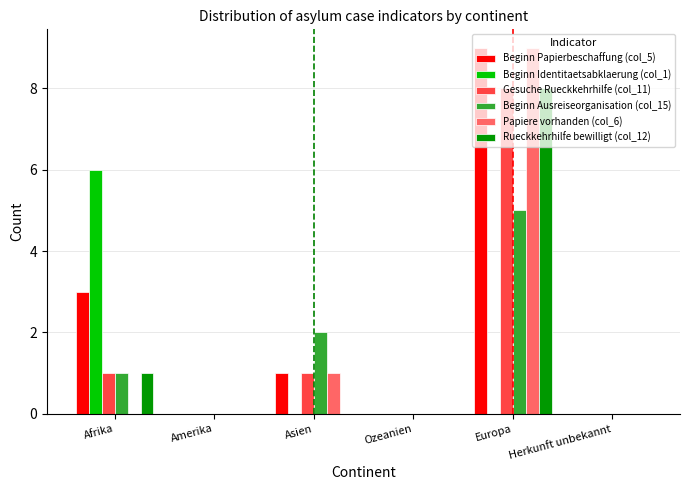

Are the bars grouped side by side (vs. stacked)?

Yes